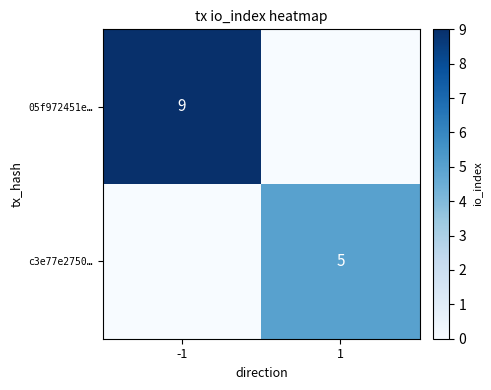

What is the maximum value shown in the chart?

9